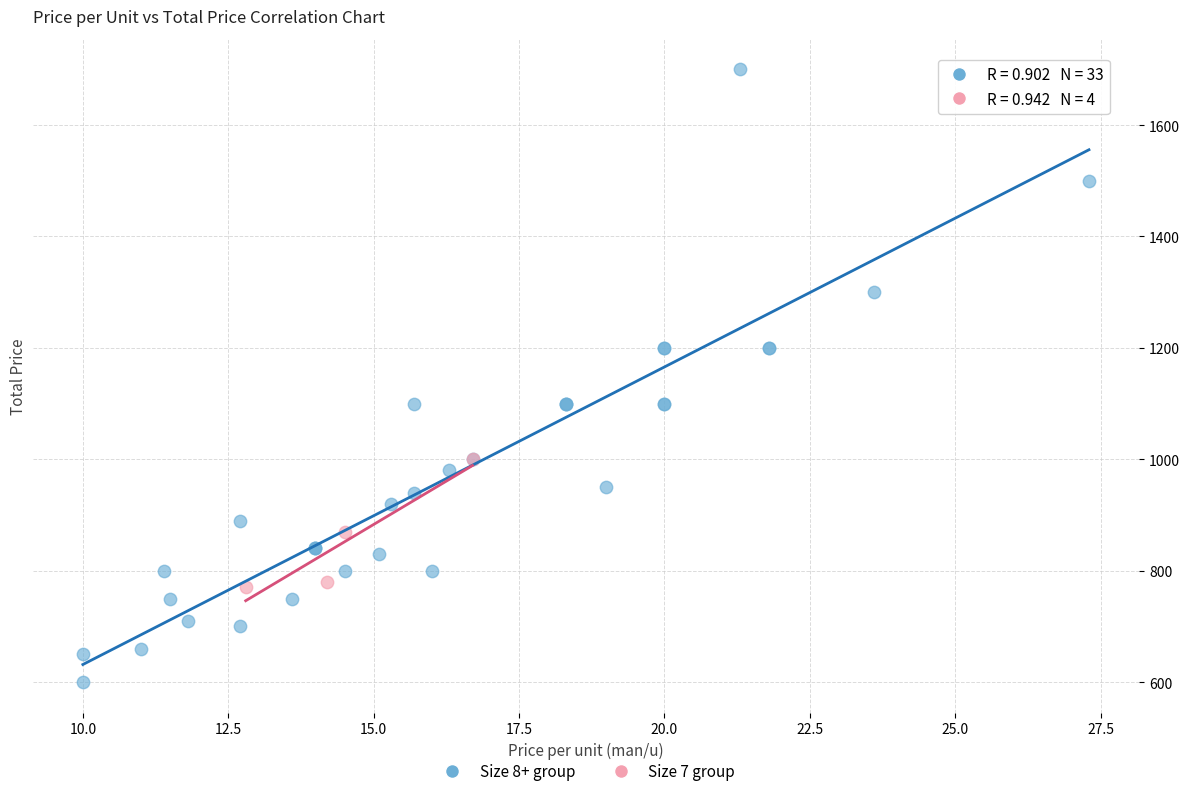

Which series reaches the minimum Y coordinate?

Size 8+ group